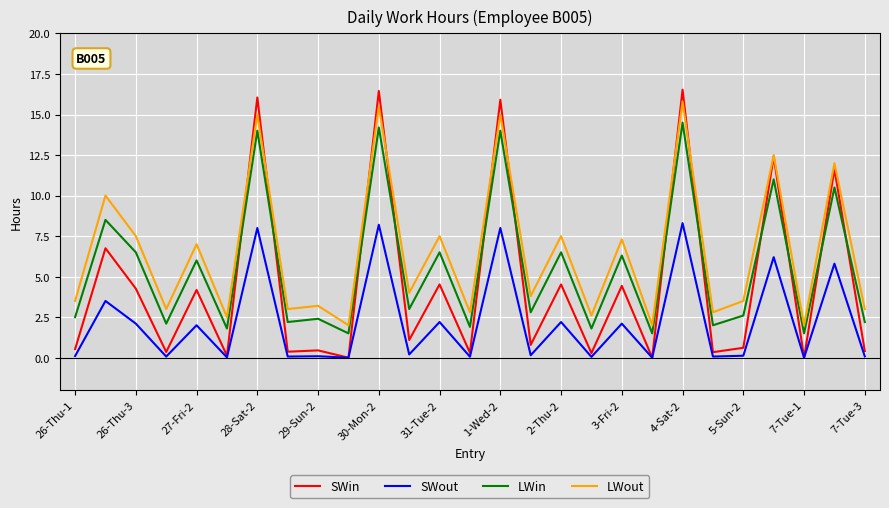

What is the maximum value shown in the chart?

16.5